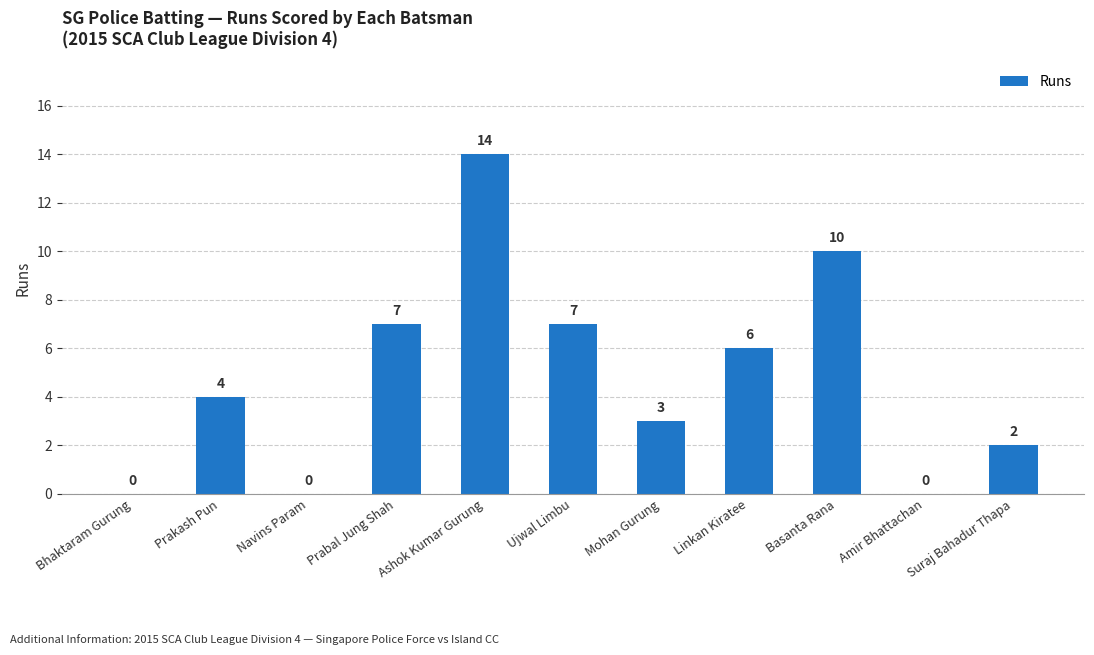

Are the bars grouped side by side (vs. stacked)?

No